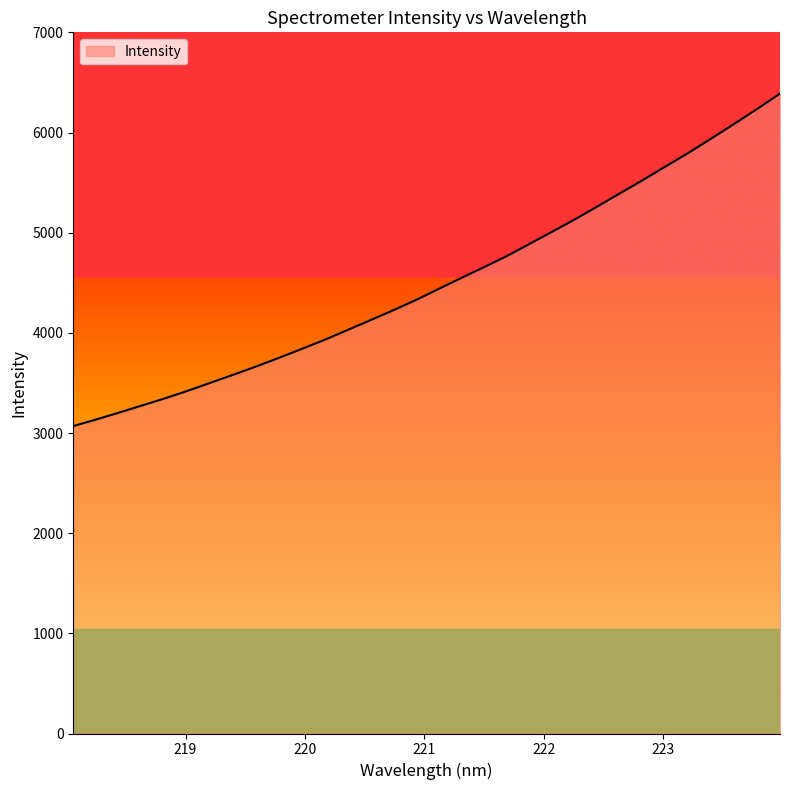

What is the greatest value displayed?

6388.1